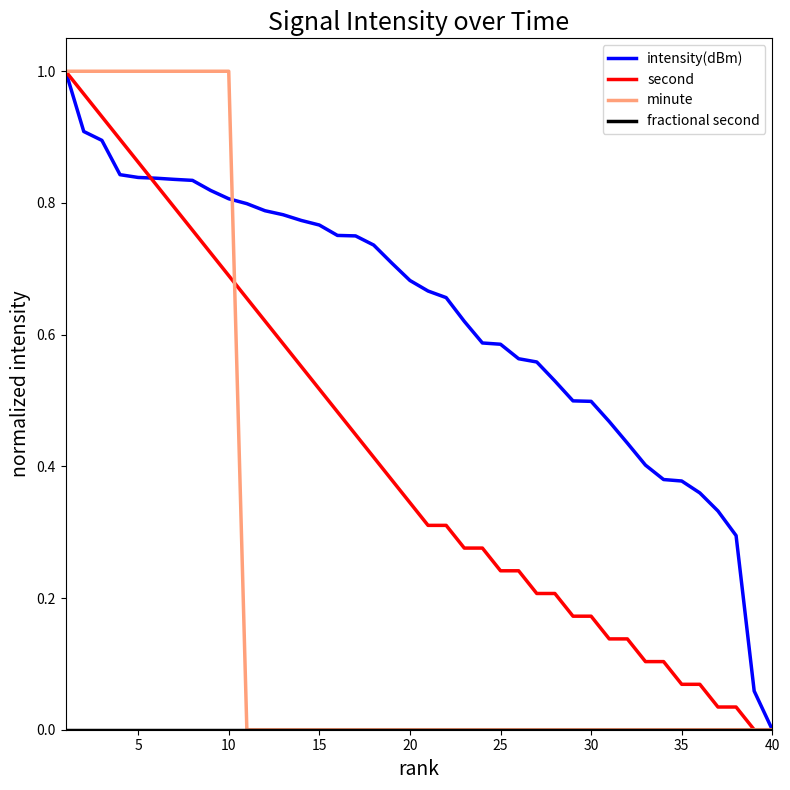

Does the chart display data point markers on the line(s)?

No